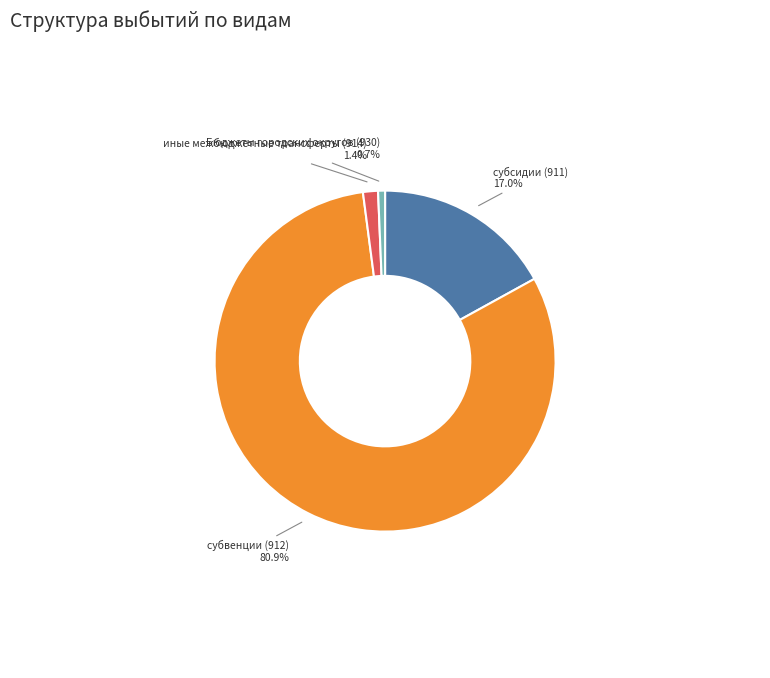

True or false: Бюджеты городских округов (930) accounts for 1% of the total.

True